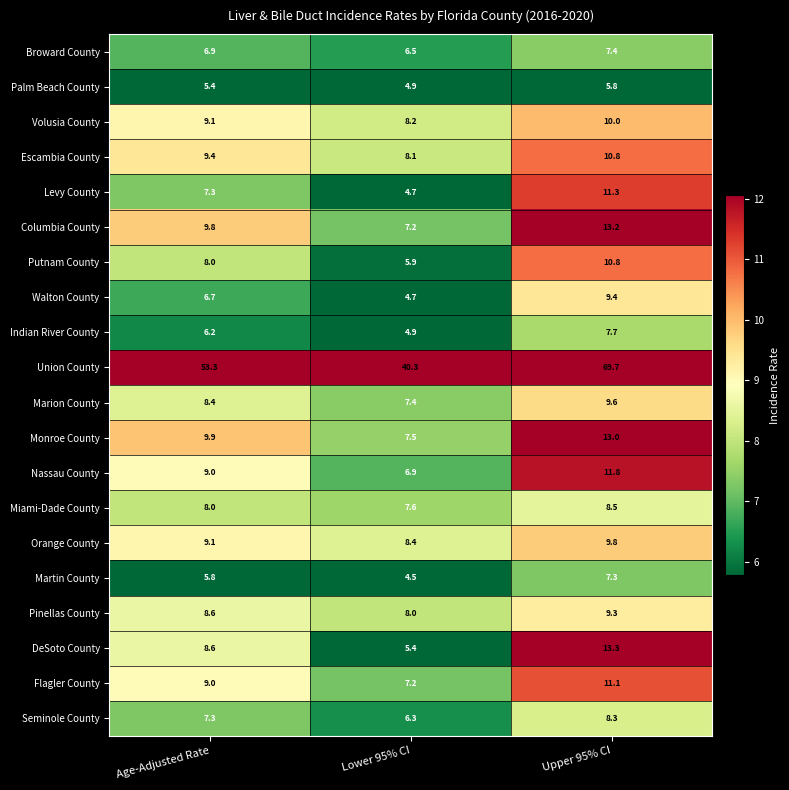

Which series has the largest total across all categories?

Union County